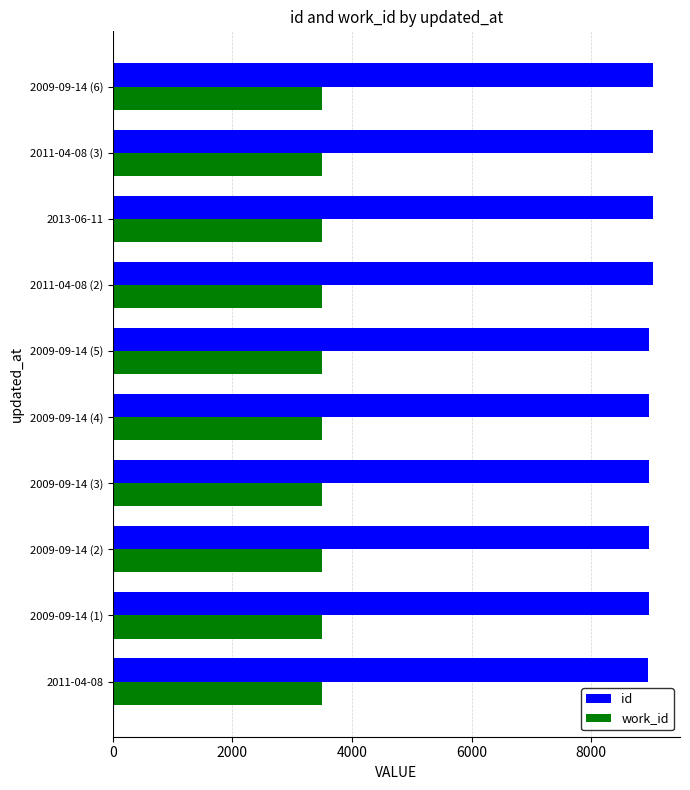

What is the difference between the highest and lowest values at 2011-04-08?

5466